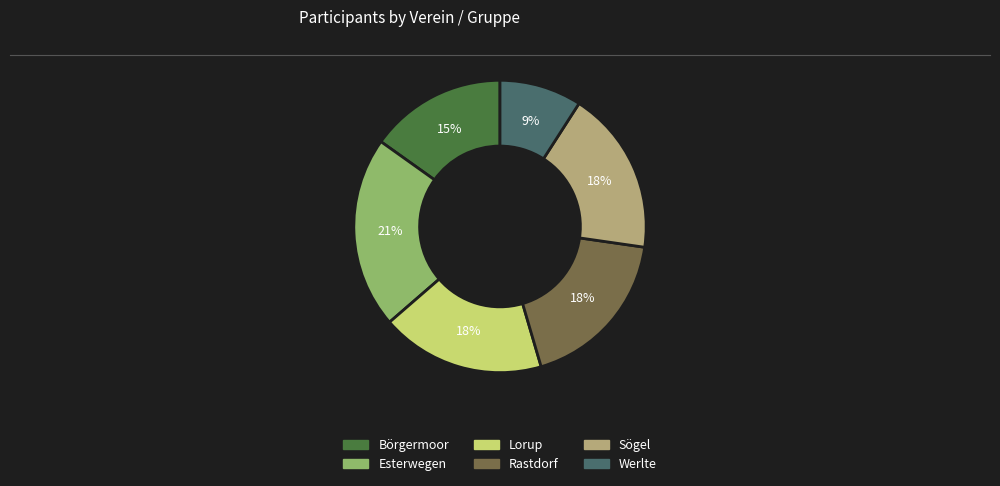

To the nearest percent, what portion does Werlte represent?

9%